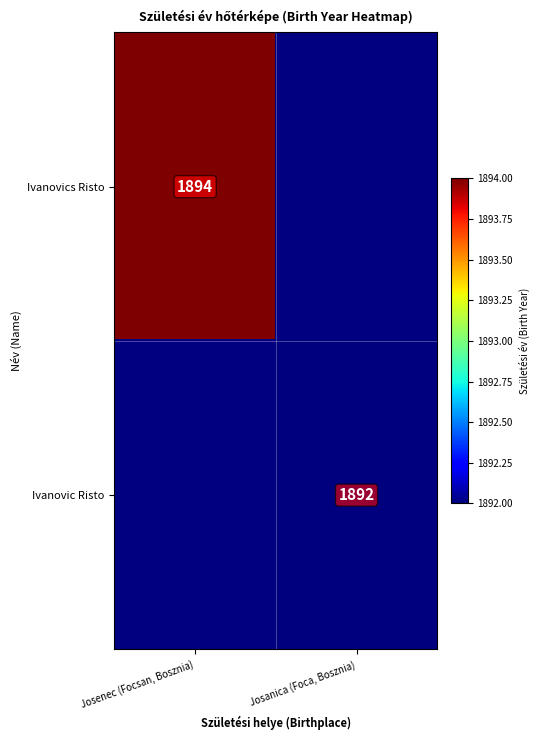

The Ivanovic Risto series shows 2753 at Josanica (Foca, Bosznia). True or false?

False